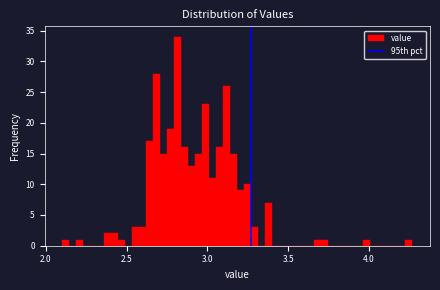

Around what value on the x-axis is the tallest bar? Give the approximate position of its centre, as read against the axis.

2.80